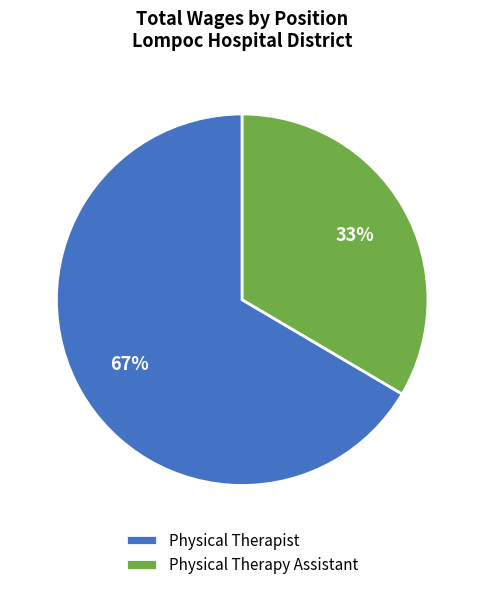

Is there any slice that represents more than half of the pie?

Yes